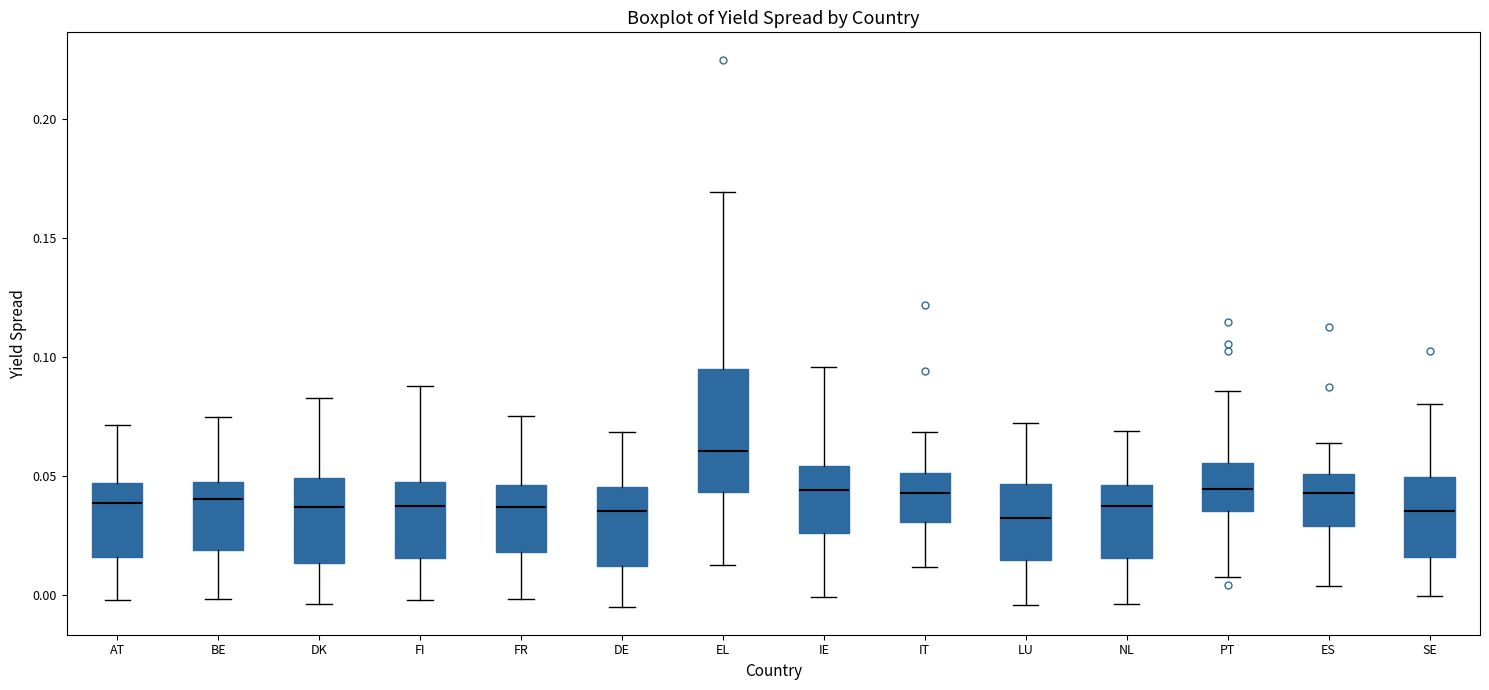

Where does the lower whisker of the box for FI end on the y-axis? The values are not printed on the chart, so give them approximately, as read against the axis.

0.000